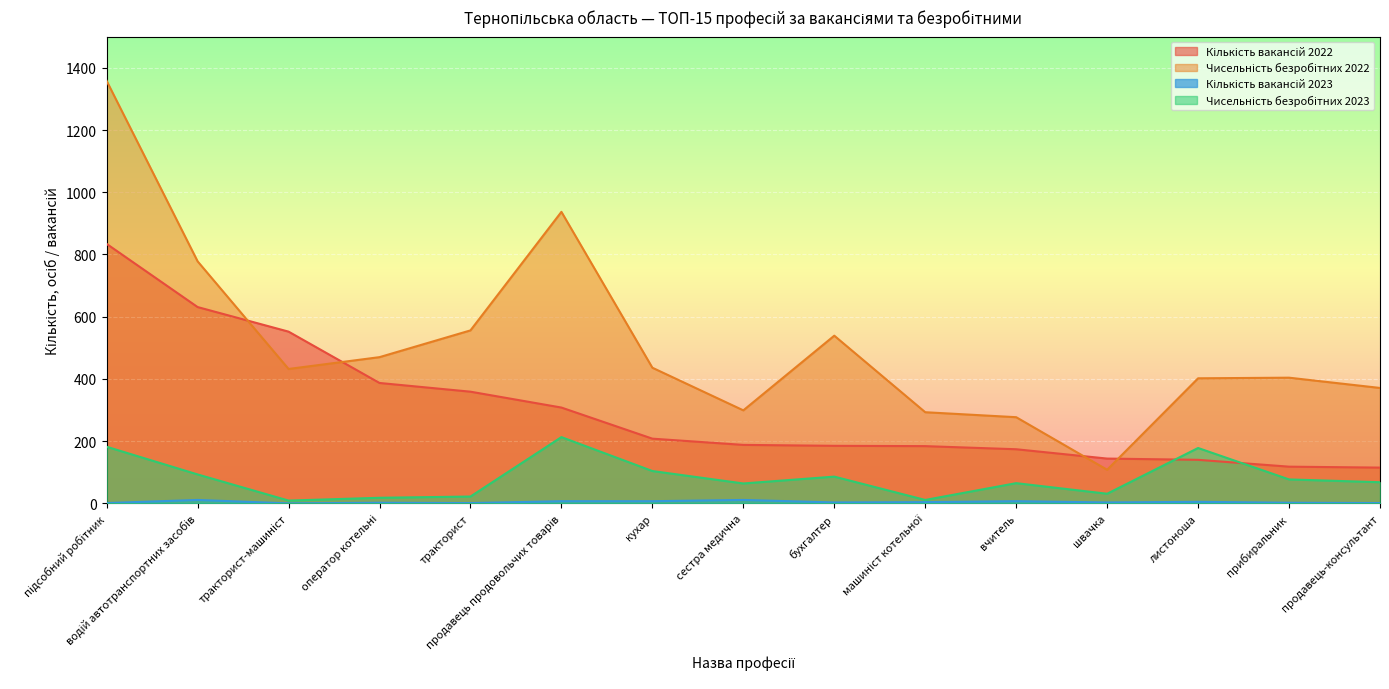

Where does the Кількість вакансій 2022 series first go above 188?

підсобний робітник